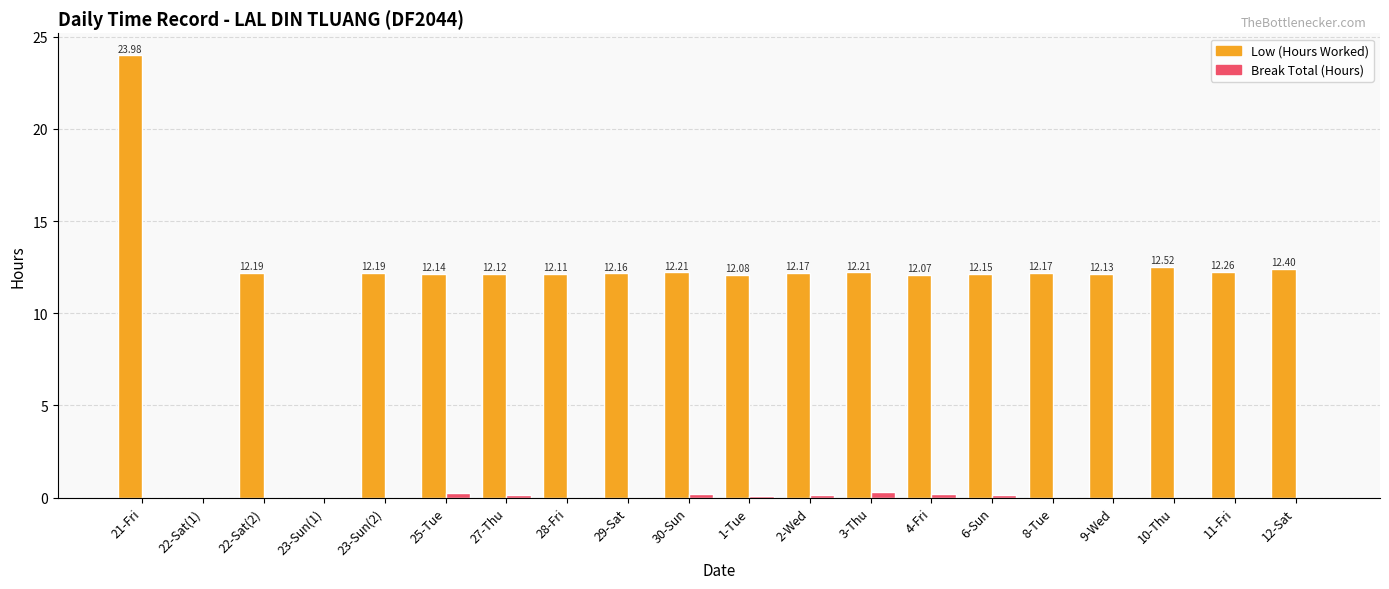

At which category is the sum across all series the highest?

21-Fri